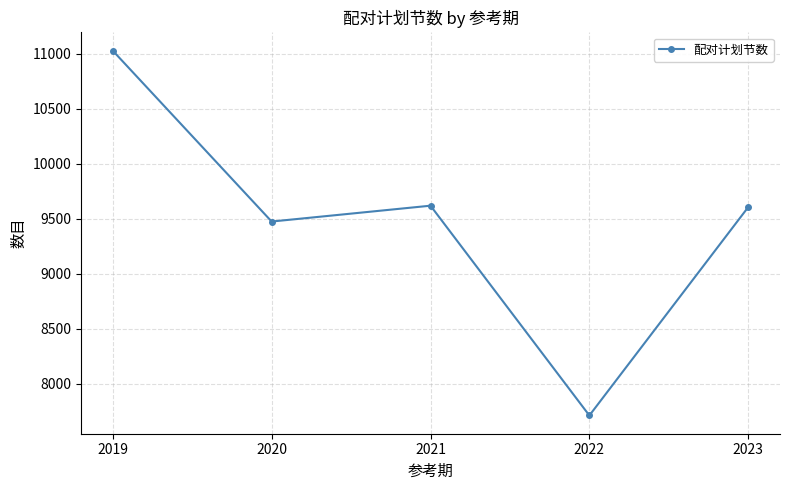

How many lines are shown in the chart?

1